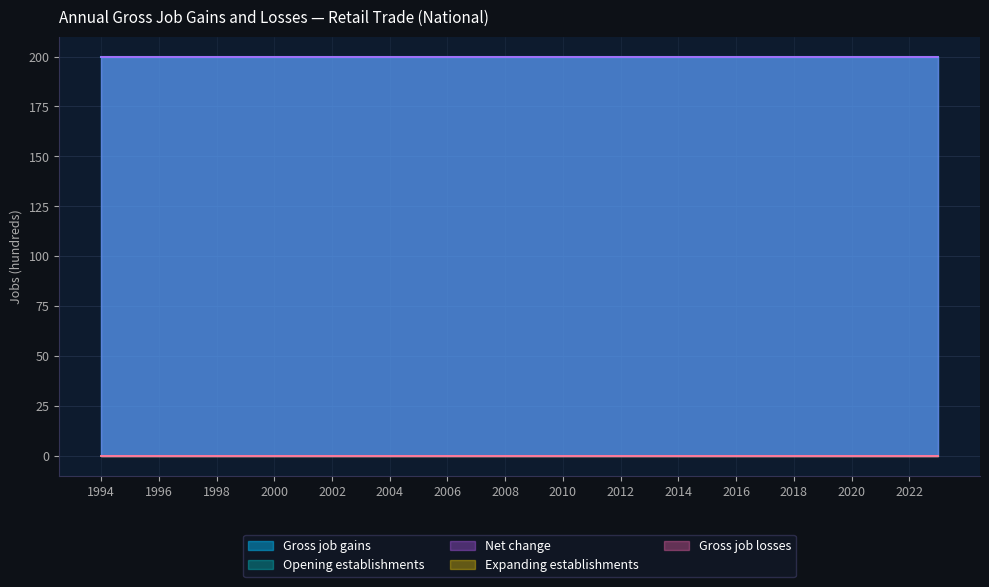

True or false: Gross job gains and Expanding establishments intersect in this chart.

False